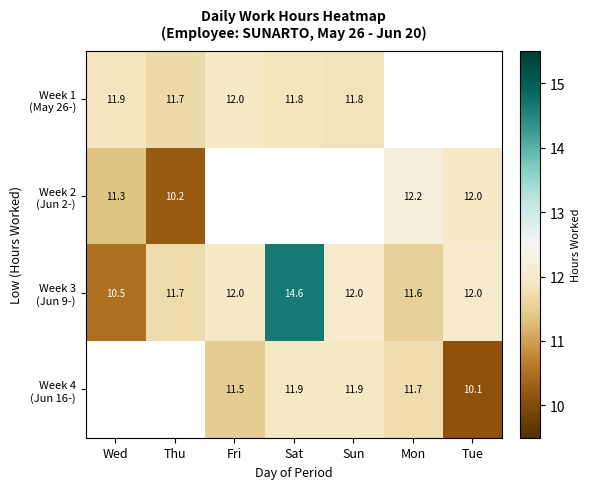

What is the minimum value for Week 2 (Jun 2-)?

10.2